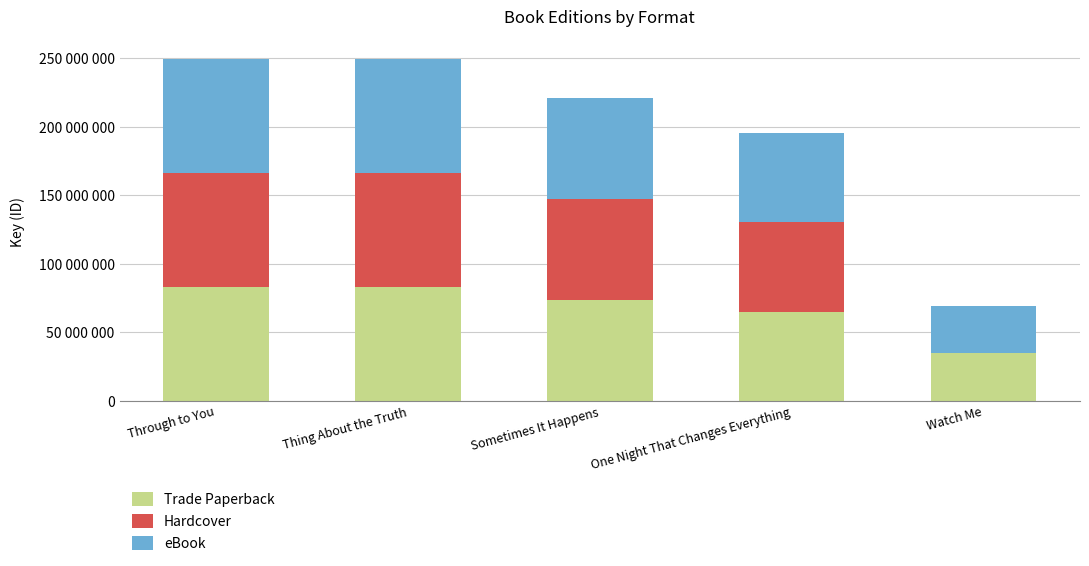

What is the sum of all Trade Paperback values?

339970860